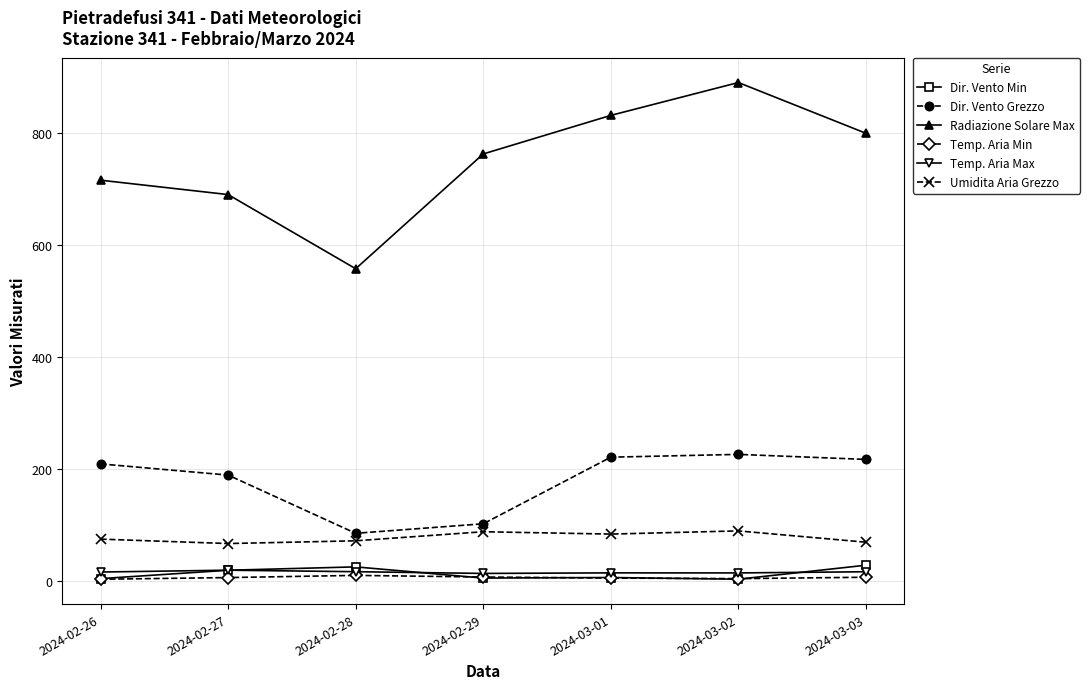

In Radiazione Solare Max, how many points are higher than both neighbors (excluding endpoints)?

1